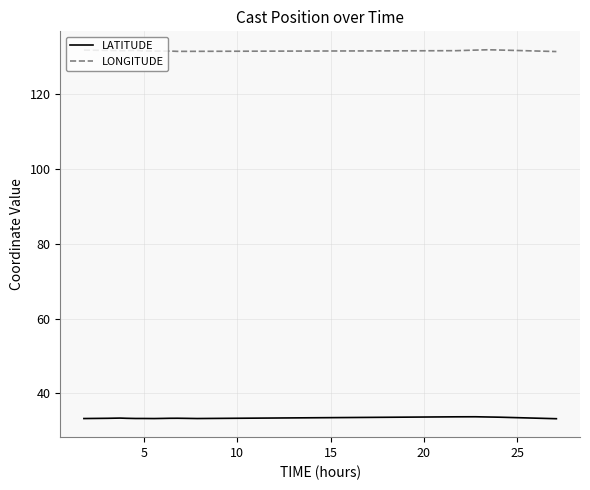

What is the maximum value shown in the chart?

132.0